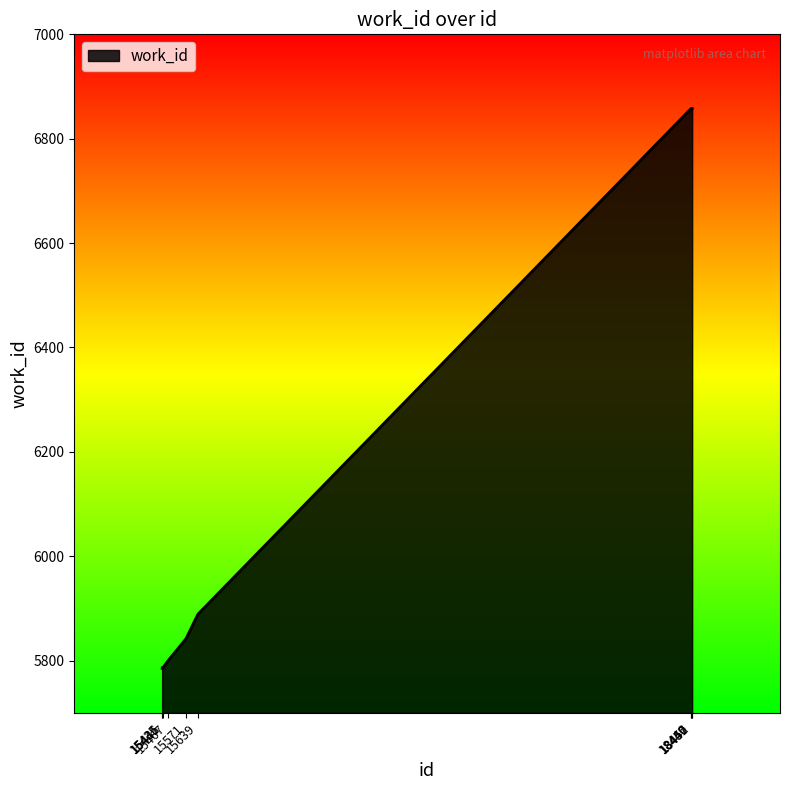

What is the average value?

6232